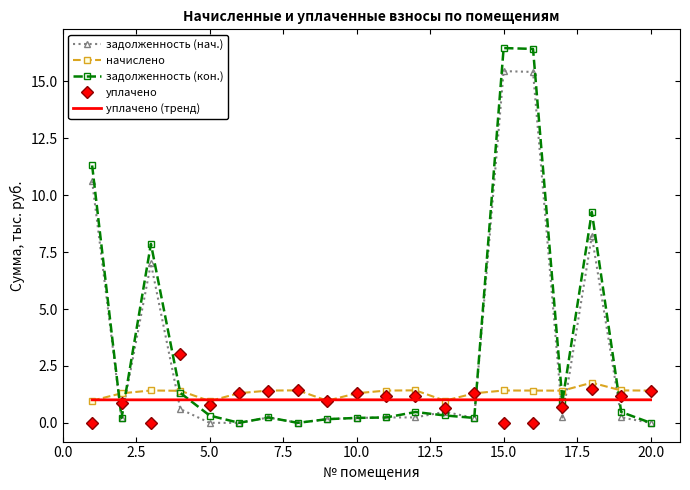

Reading left to right, what are all the values shown in this chart?

zadolzhennost: 10.6	0.2	7.0	0.6	0.0	0.0	0.2	0.0	0.2	0.2	0.2	0.2	0.5	0.2	15.5	15.4	0.2	8.2	0.2	0.0
zadolzhennost2: 11.3	0.2	7.9	1.3	0.3	0.0	0.2	0.0	0.2	0.2	0.2	0.5	0.3	0.2	16.5	16.4	0.9	9.3	0.5	0.0
nachisleno: 1.0	1.3	1.4	1.4	1.0	1.3	1.4	1.4	1.0	1.3	1.4	1.4	1.0	1.3	1.4	1.4	1.4	1.8	1.4	1.4
uplacheno: 0.0	0.9	0.0	3.0	0.8	1.3	1.4	1.4	1.0	1.3	1.2	1.2	0.6	1.3	0.0	0.0	0.7	1.5	1.2	1.4